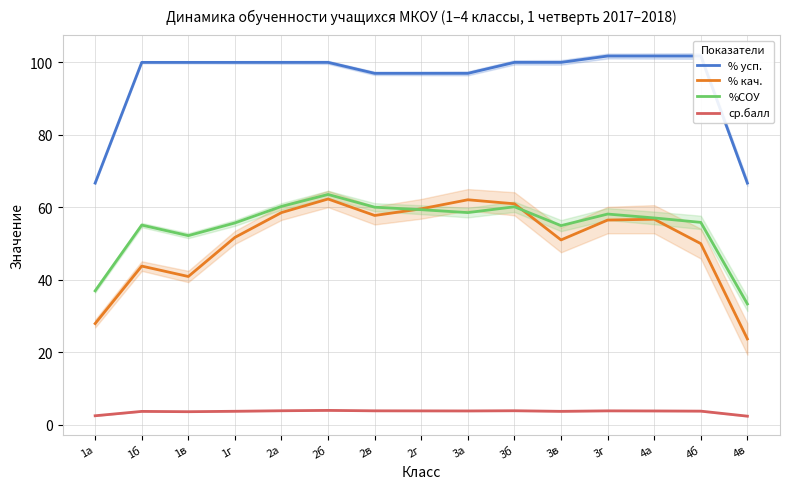

At which category does %СОУ reach its first local valley?

1в